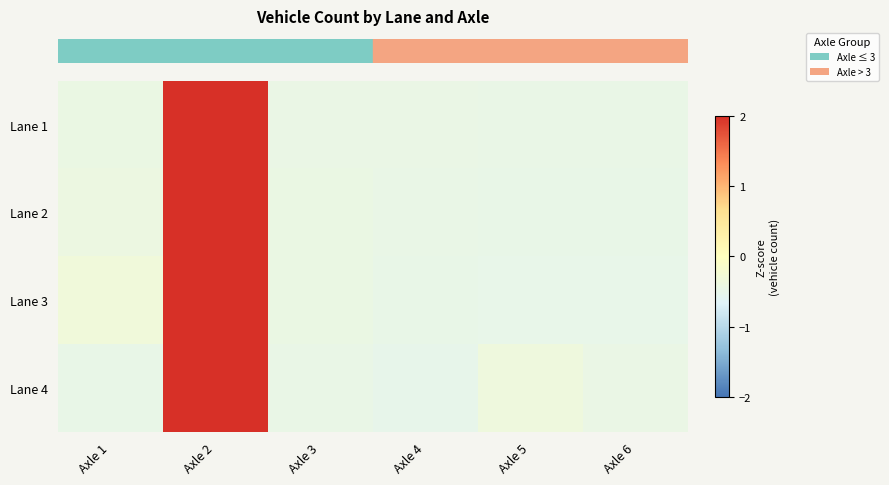

What is the maximum value shown in the chart?

2.2